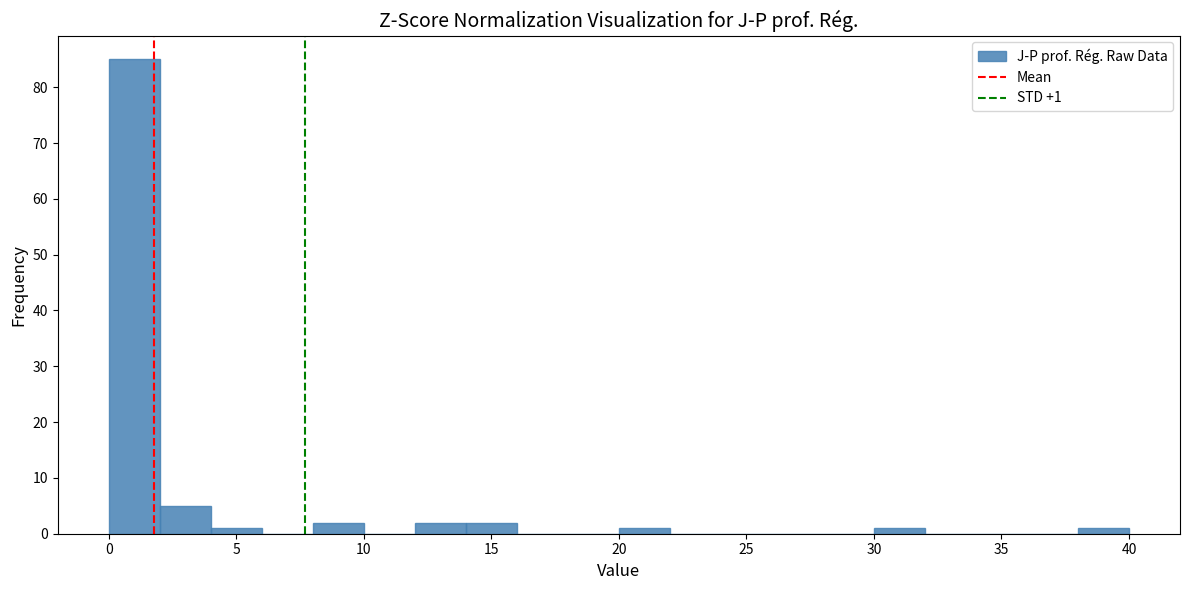

Over which range of the x-axis is the bar tallest?

0 to 2